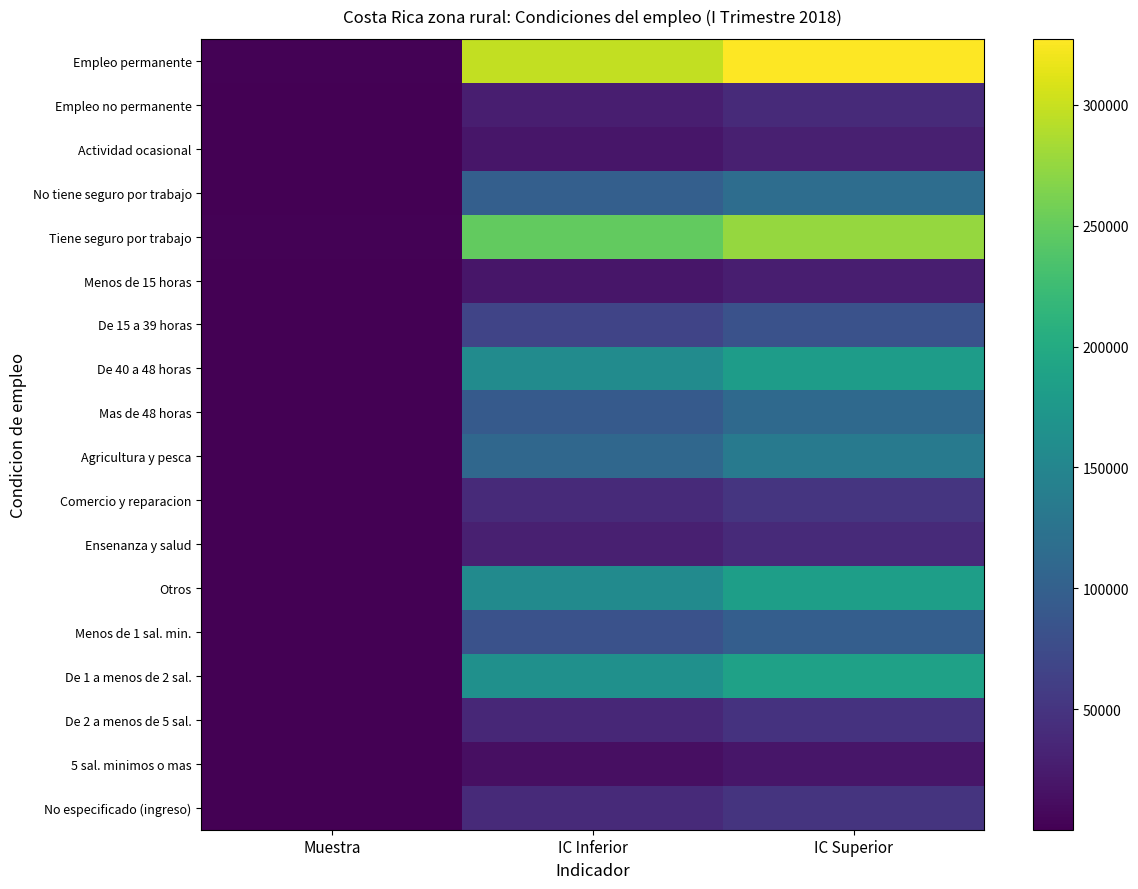

Between Muestra and IC Superior, which is larger?

IC Superior